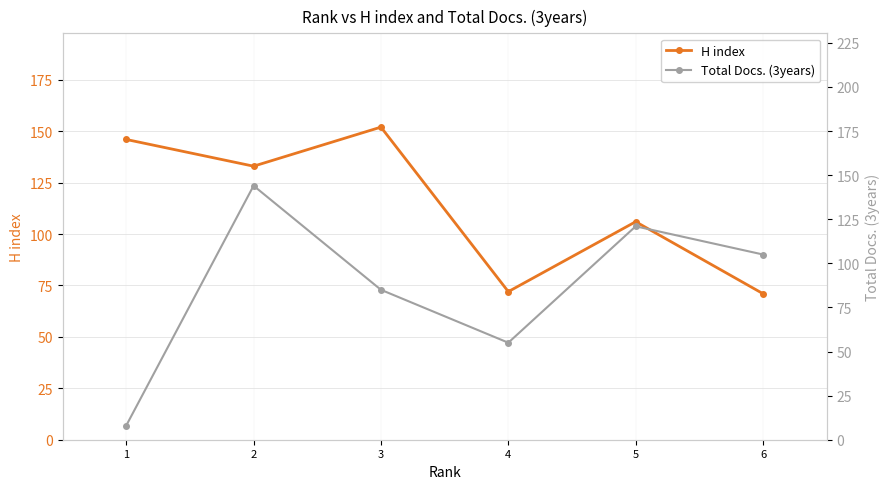

Is the value of H index at 3 greater than the value of Total Docs. (3years) at 6?

Yes